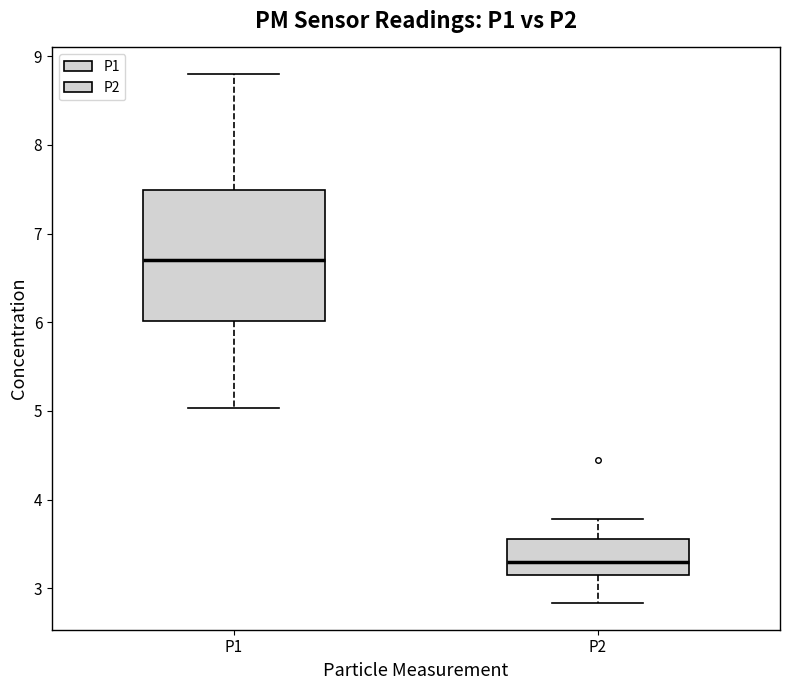

Which box is the tallest, from its lower edge to its upper edge?

P1